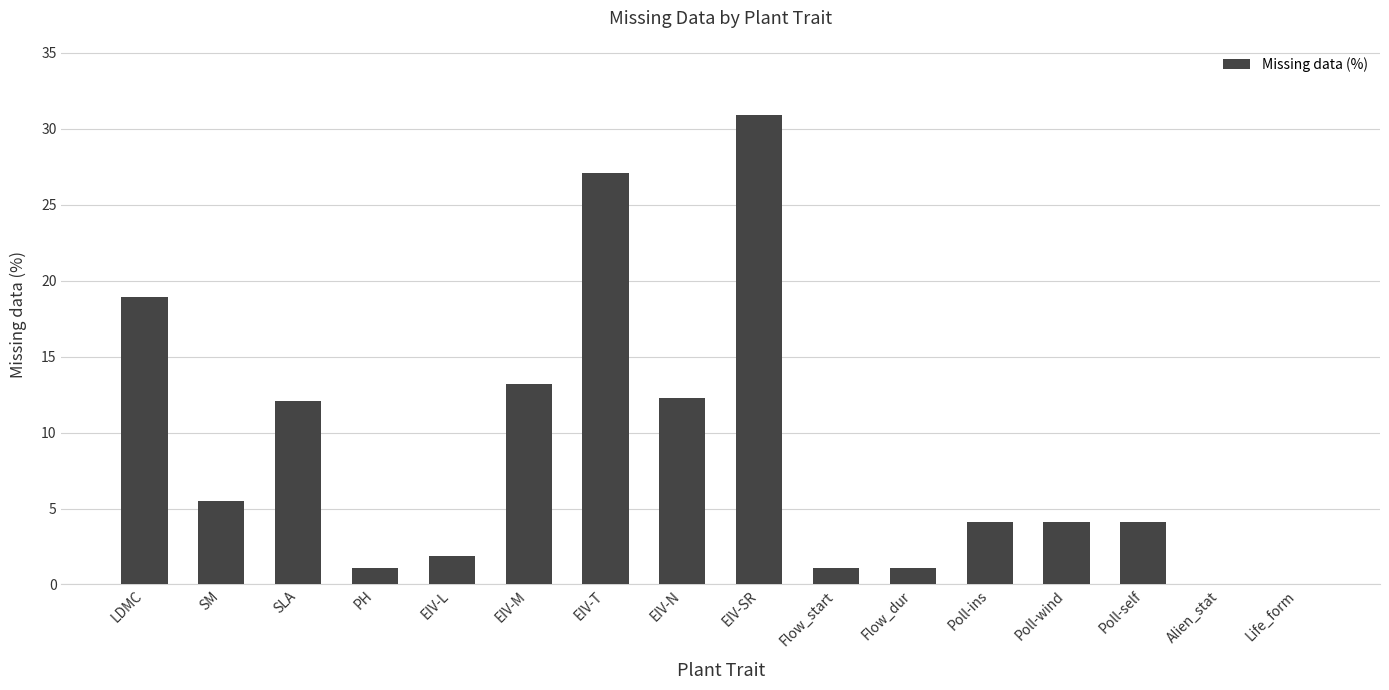

What is the change in value from SM to EIV-L?

-3.6